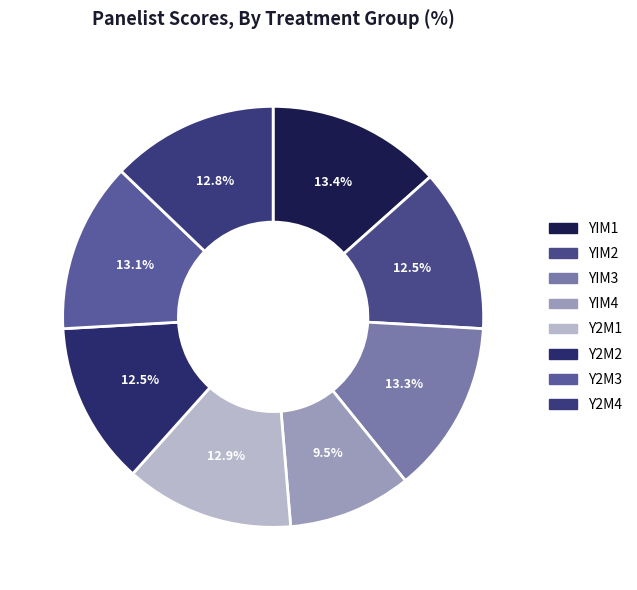

How much of the chart is everything except YIM2?

87.5%